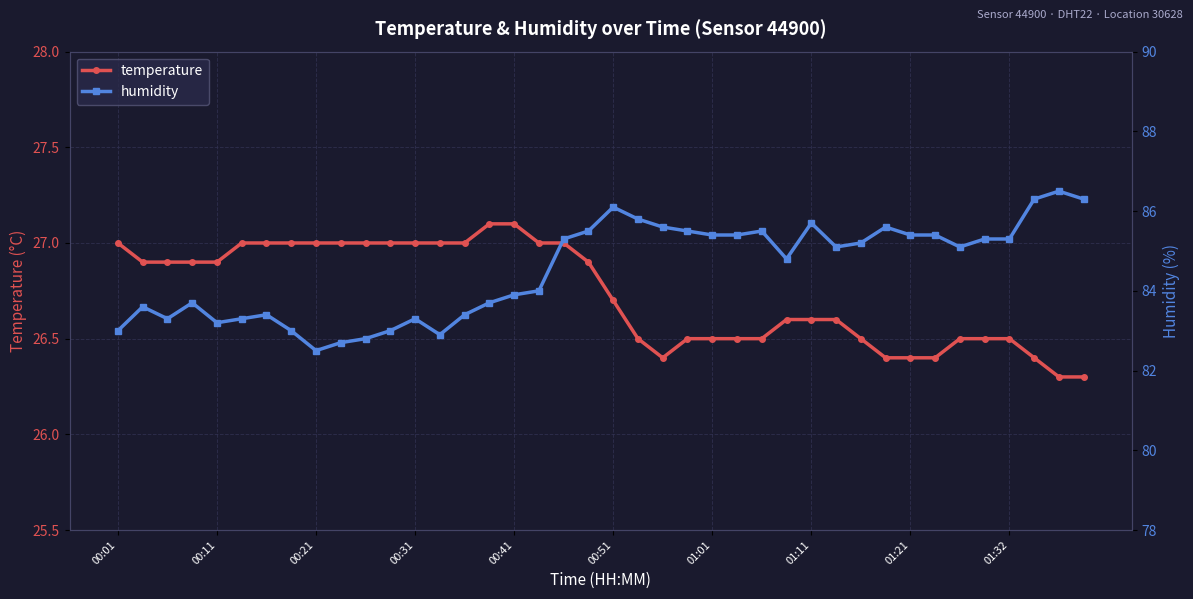

Rank the series by their average value, from highest to lowest.

humidity, temperature